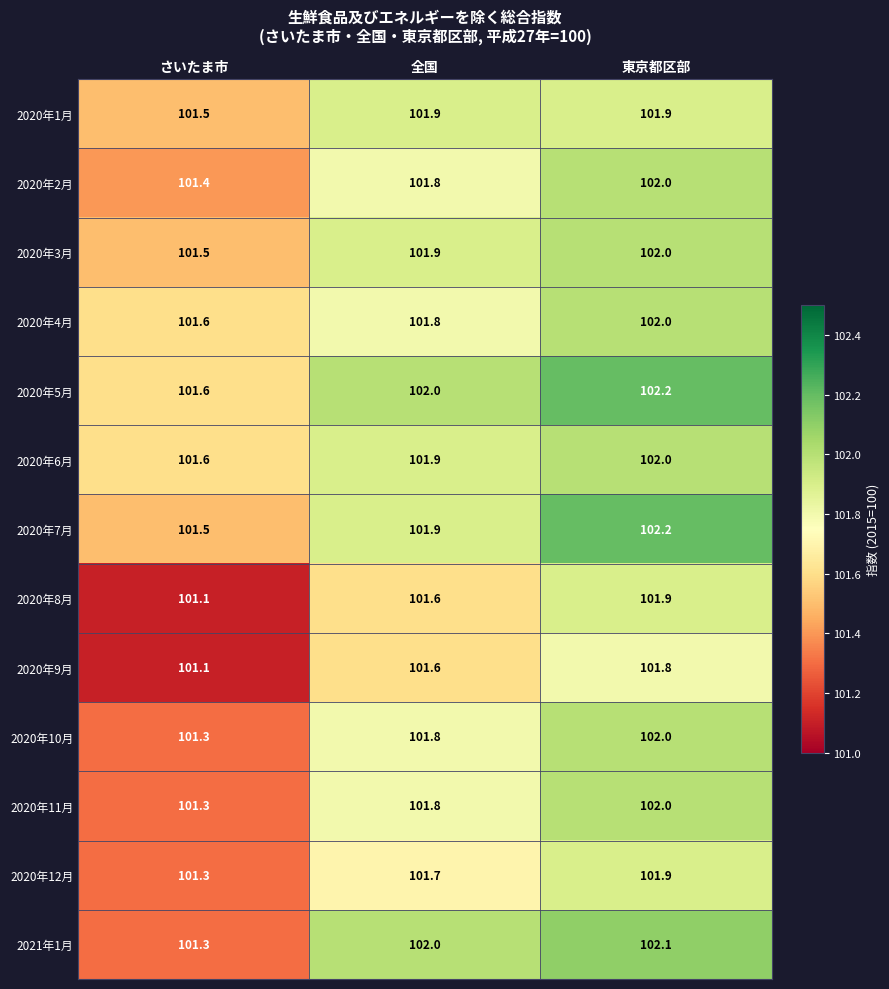

What is the average value of the 2020年7月 series?

101.9